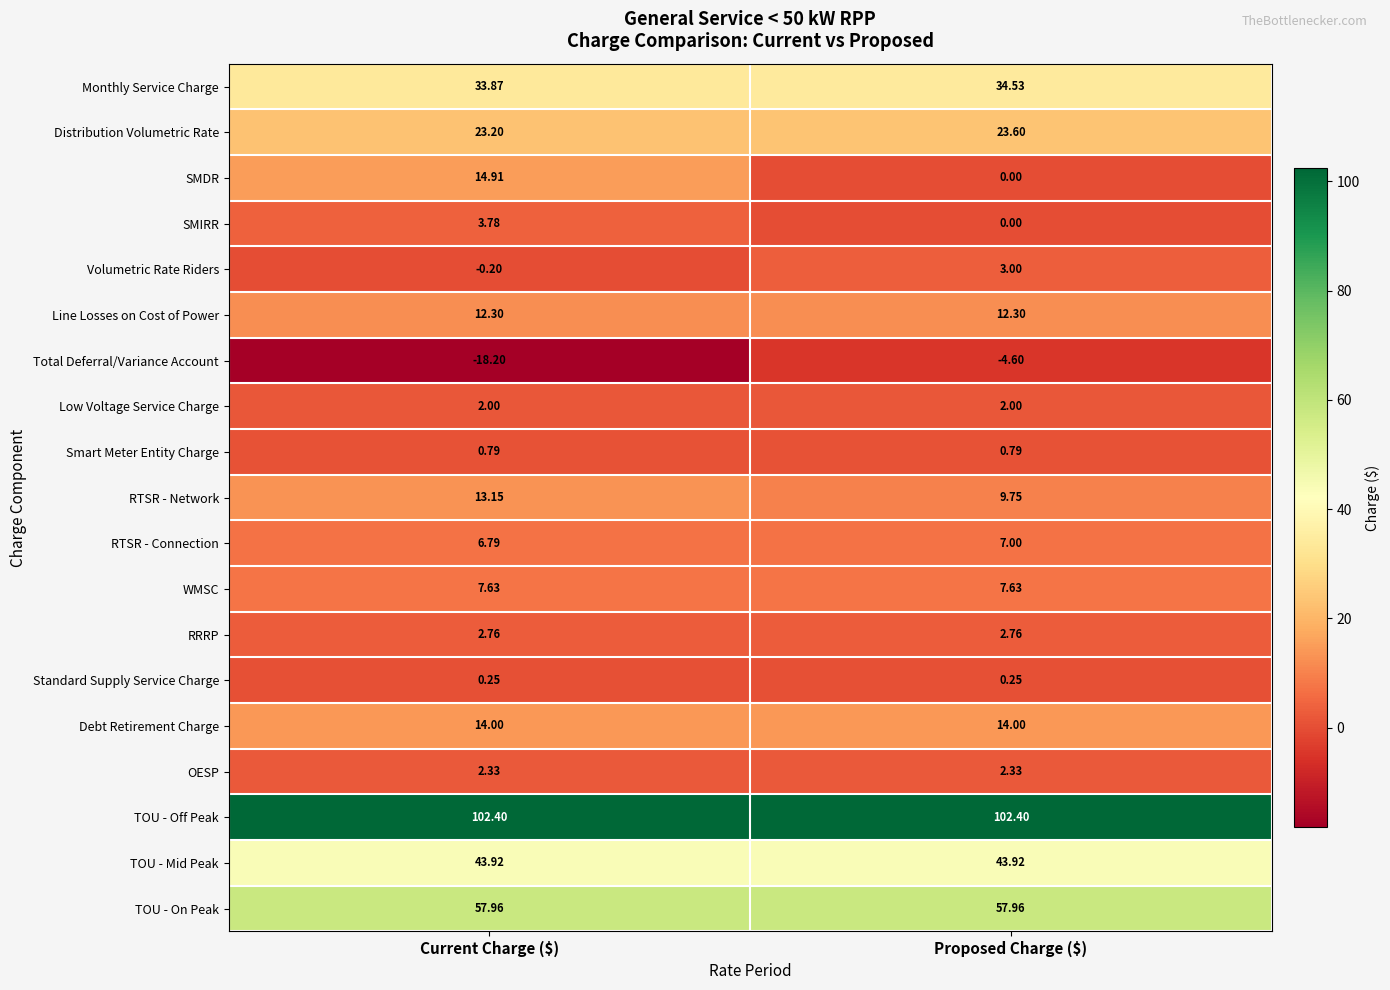

What is the total value across all series at Proposed Charge ($)?

319.6